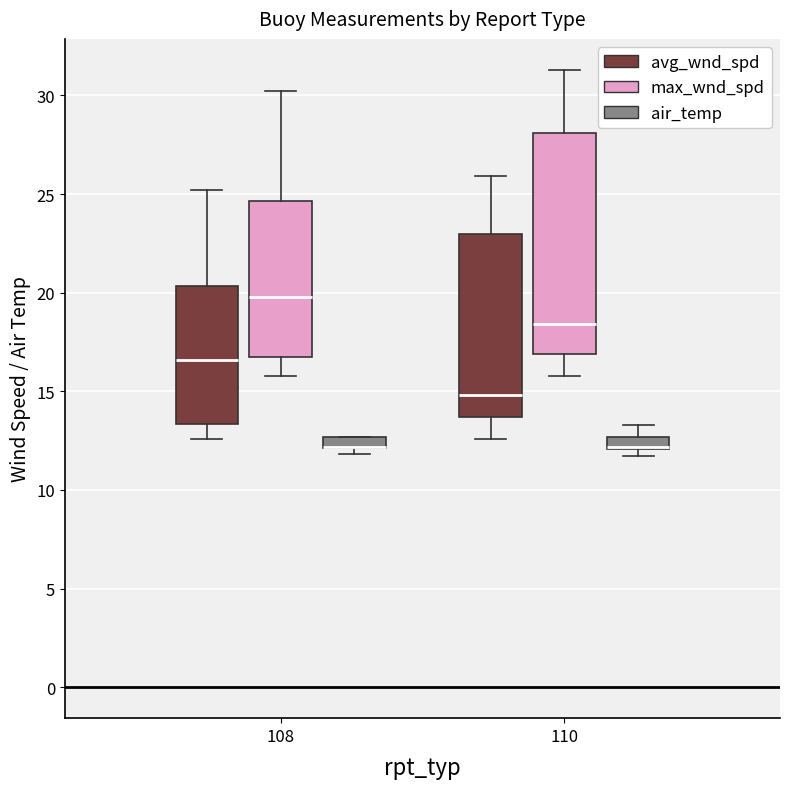

Where is the lower edge of the box for 110 (air_temp) on the y-axis? The values are not printed on the chart, so give them approximately, as read against the axis.

12.0